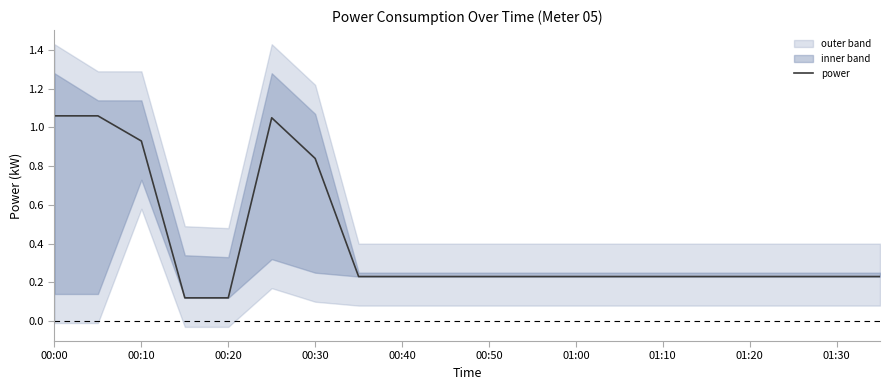

Is it true that power equals 0.1 at 00:50?

False